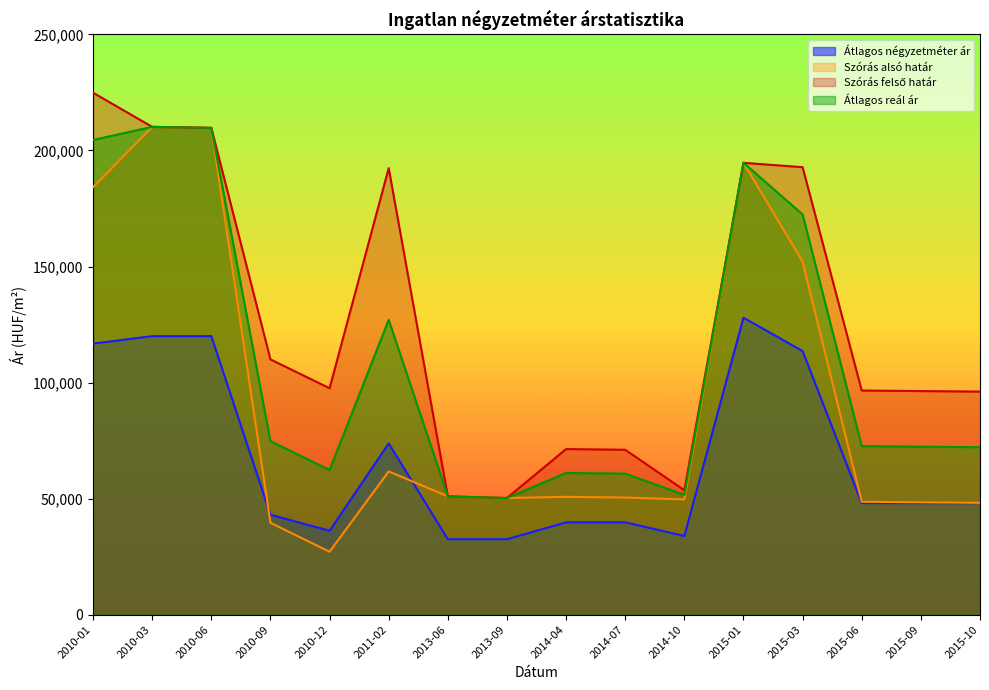

Reading left to right, transcribe all the data shown in this chart.

Átlagos négyzetméter ár: 2010-01=116781	2010-03=120000	2010-06=120000	2010-09=43060	2010-12=36164	2011-02=73800	2013-06=32500	2013-09=32500	2014-04=39779	2014-07=39779	2014-10=33897	2015-01=127956	2015-03=113561	2015-06=48055	2015-09=48055	2015-10=48055
Szórás alsó határ: 2010-01=184178	2010-03=210173	2010-06=209750	2010-09=39557	2010-12=27120	2011-02=61722	2013-06=50970	2013-09=50256	2014-04=50767	2014-07=50460	2014-10=49652	2015-01=194691	2015-03=152085	2015-06=48645	2015-09=48411	2015-10=48179
Szórás felső határ: 2010-01=224892	2010-03=210173	2010-06=209750	2010-09=109983	2010-12=97546	2011-02=192394	2013-06=50970	2013-09=50256	2014-04=71355	2014-07=71048	2014-10=53602	2015-01=194691	2015-03=192799	2015-06=96571	2015-09=96337	2015-10=96105
Átlagos reál ár: 2010-01=204535	2010-03=210173	2010-06=209750	2010-09=74770	2010-12=62333	2011-02=127058	2013-06=50970	2013-09=50256	2014-04=61061	2014-07=60754	2014-10=51627	2015-01=194691	2015-03=172442	2015-06=72608	2015-09=72374	2015-10=72142